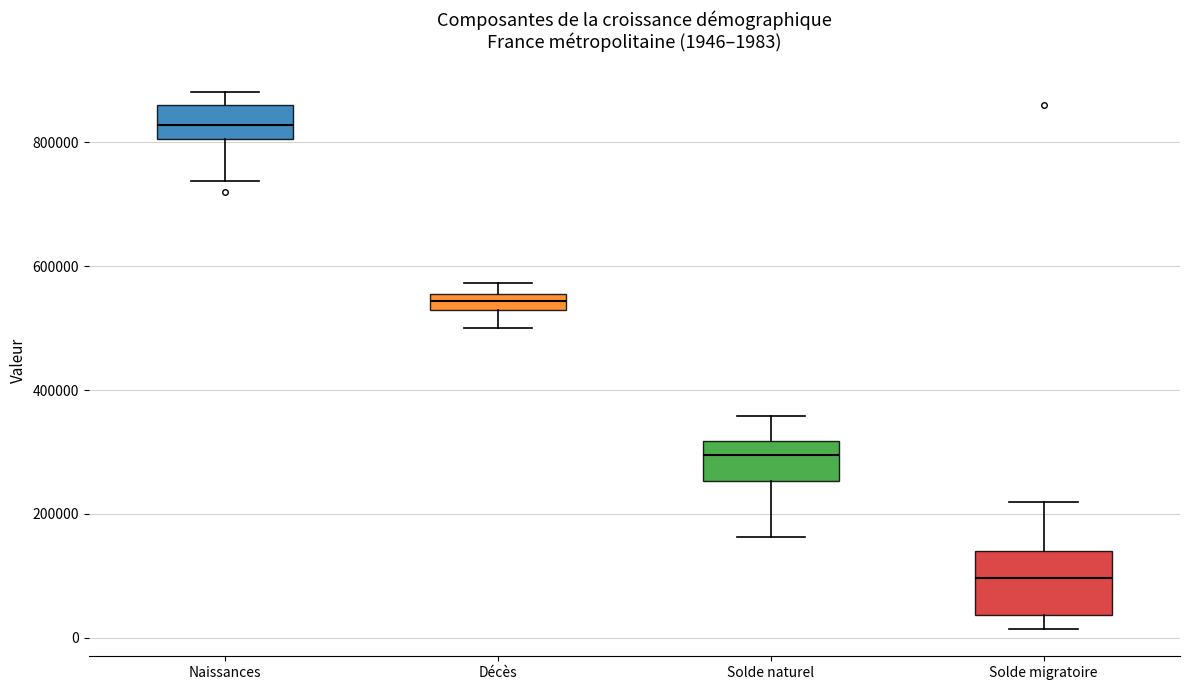

Which box is the tallest, from its lower edge to its upper edge?

Solde migratoire